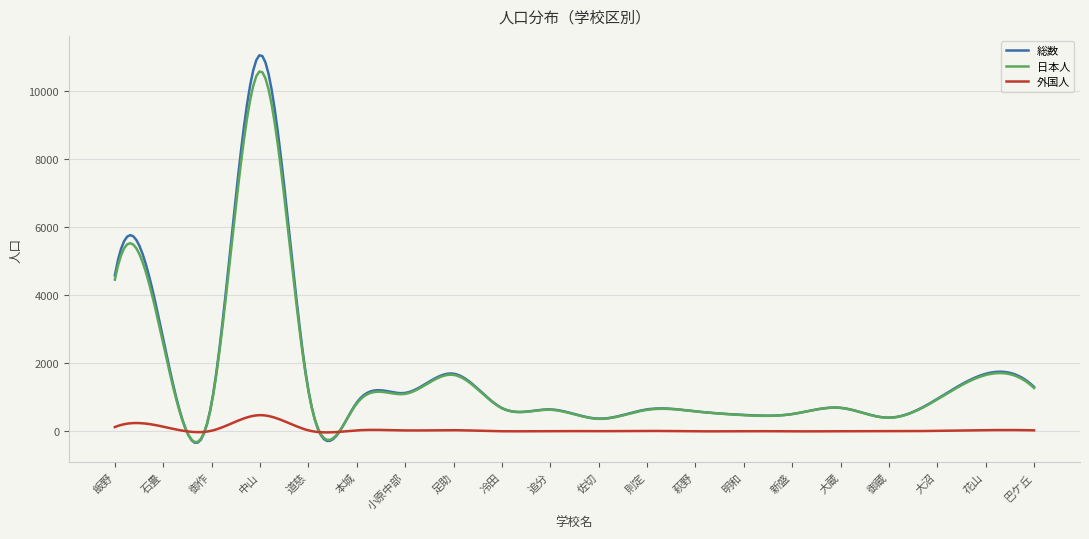

What is the maximum value for 日本人?

10558.3